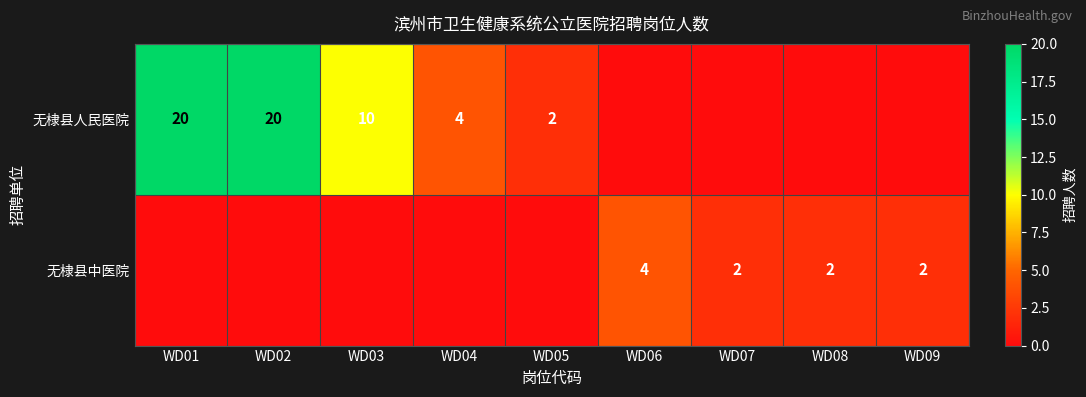

At which category does the chart reach its minimum across all series?

WD06